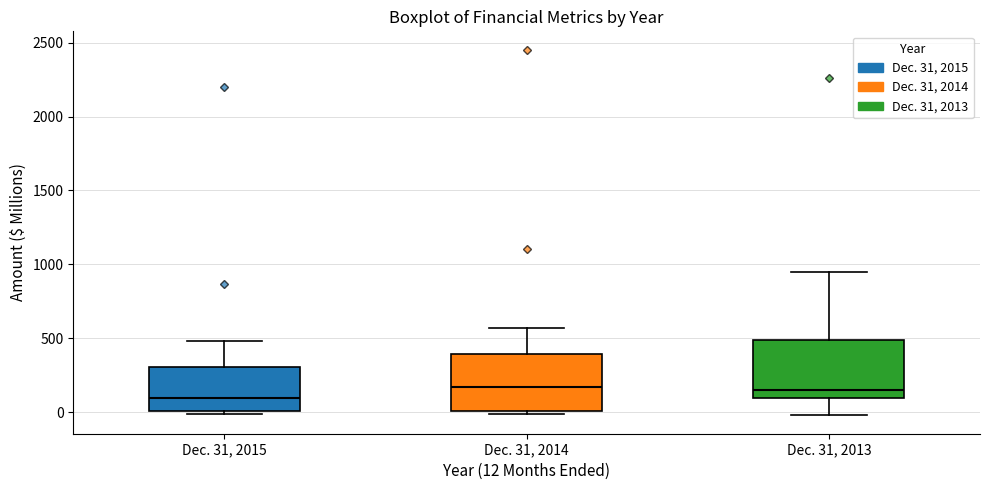

Which box has the lowest median line?

Dec. 31, 2015